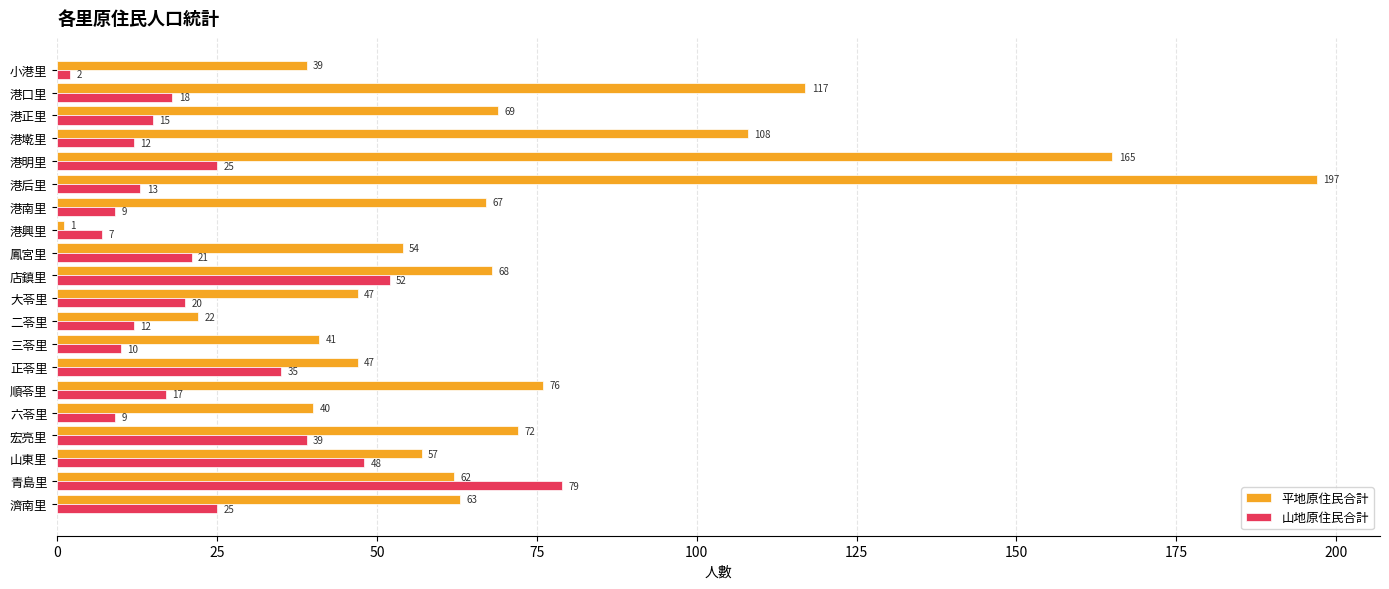

Which series has the largest range (max minus min)?

平地原住民合計